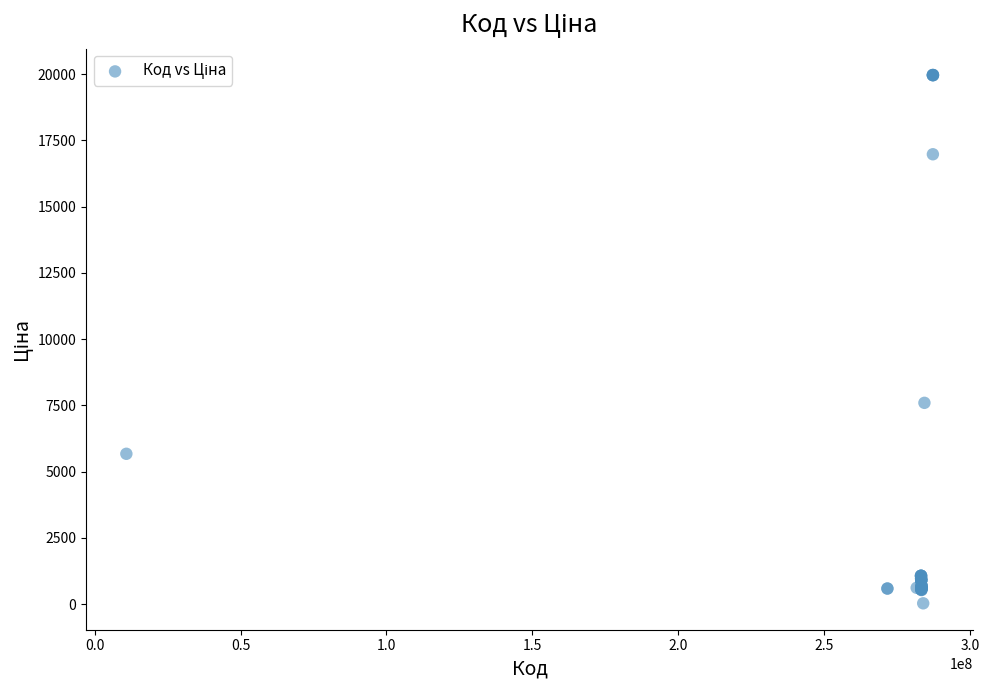

What Y value in the scatter plot is closest to 9998?

7596.5